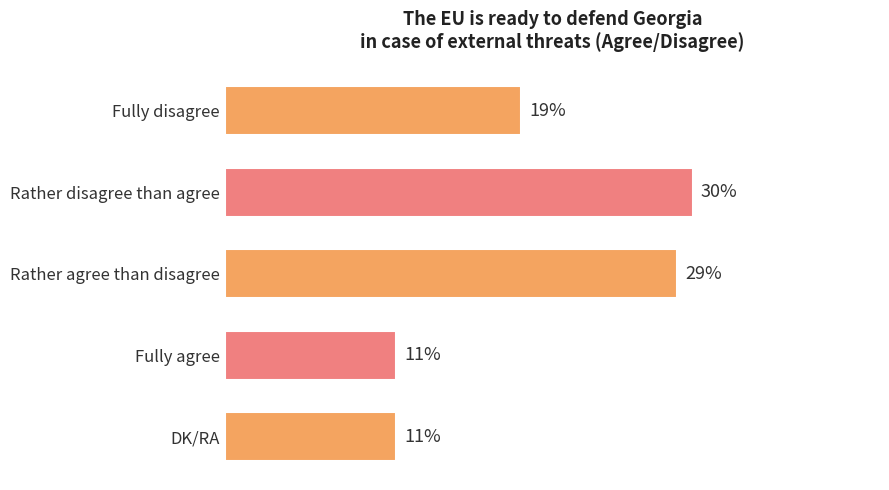

Does the chart contain stacked bars?

No